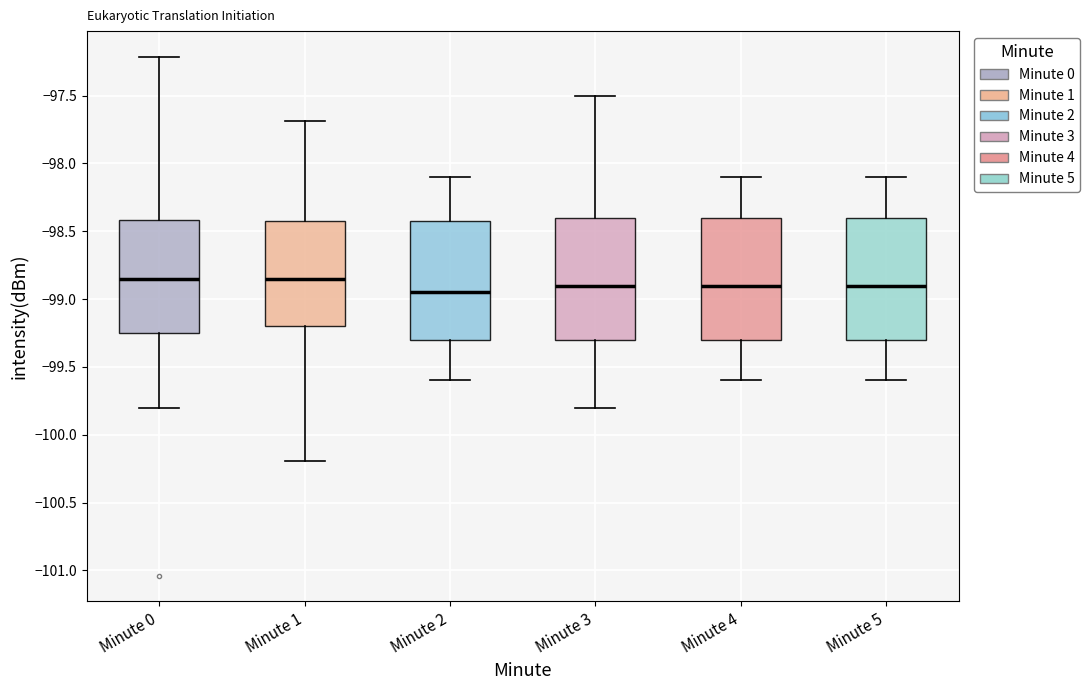

Reading left to right, transcribe this box plot: for each box, give where its median line is, the range the box spans, and where its two whiskers end, as read against the y-axis. The values are not printed on the chart, so give them approximately, as read against the axis.

Minute 0: median -98.85, box -99.25 to -98.40, whiskers -99.80 to -97.20
Minute 1: median -98.85, box -99.20 to -98.40, whiskers -100.20 to -97.70
Minute 2: median -98.95, box -99.30 to -98.40, whiskers -99.60 to -98.10
Minute 3: median -98.90, box -99.30 to -98.40, whiskers -99.80 to -97.50
Minute 4: median -98.90, box -99.30 to -98.40, whiskers -99.60 to -98.10
Minute 5: median -98.90, box -99.30 to -98.40, whiskers -99.60 to -98.10